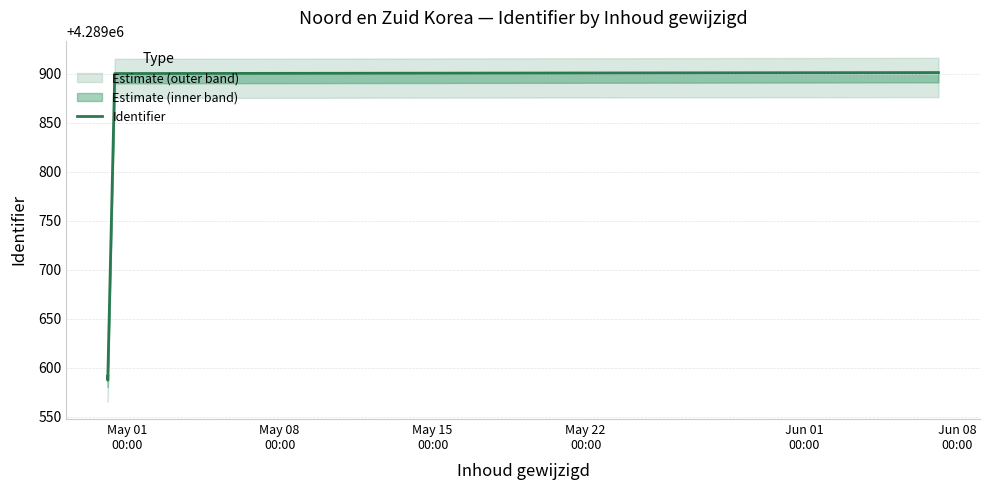

The value at May 01
00:00 is 6371186. True or false?

False